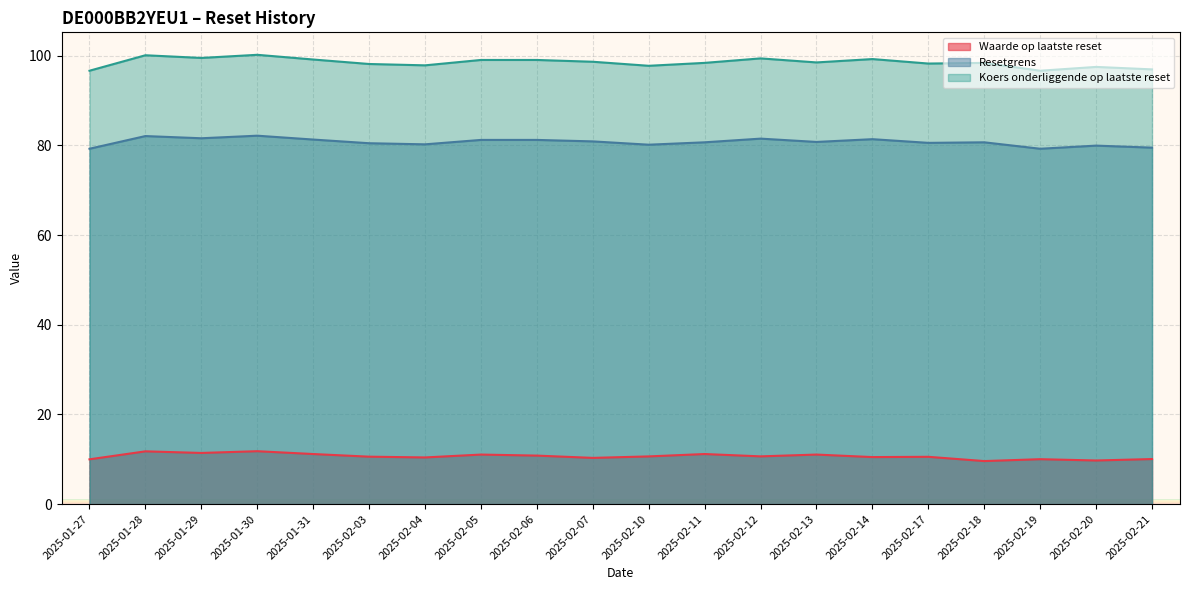

At which category does Waarde op laatste reset reach its first local valley?

2025-01-29